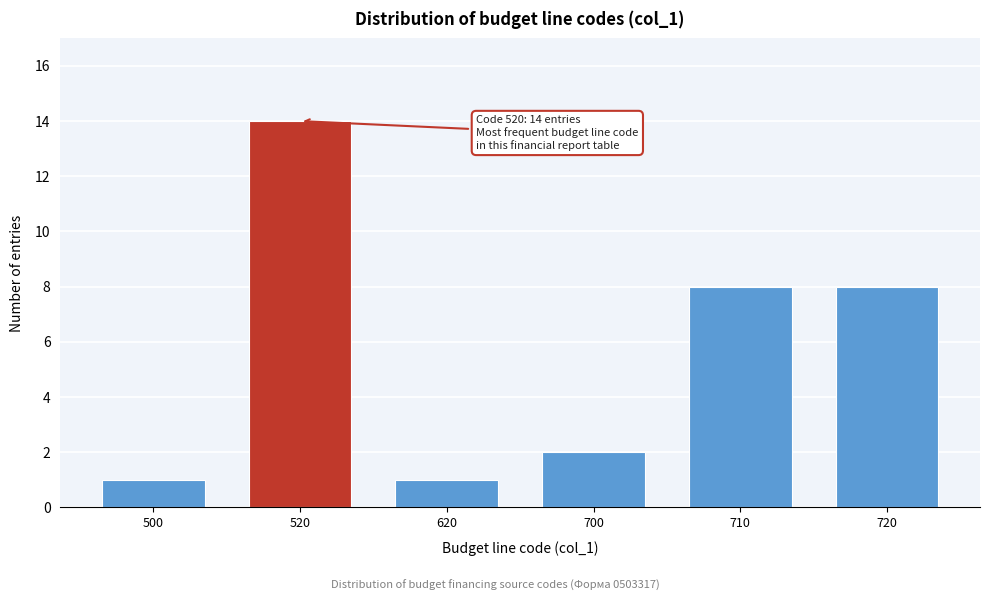

Reading left to right, extract all data points from this chart.

500=1	520=14	620=1	700=2	710=8	720=8